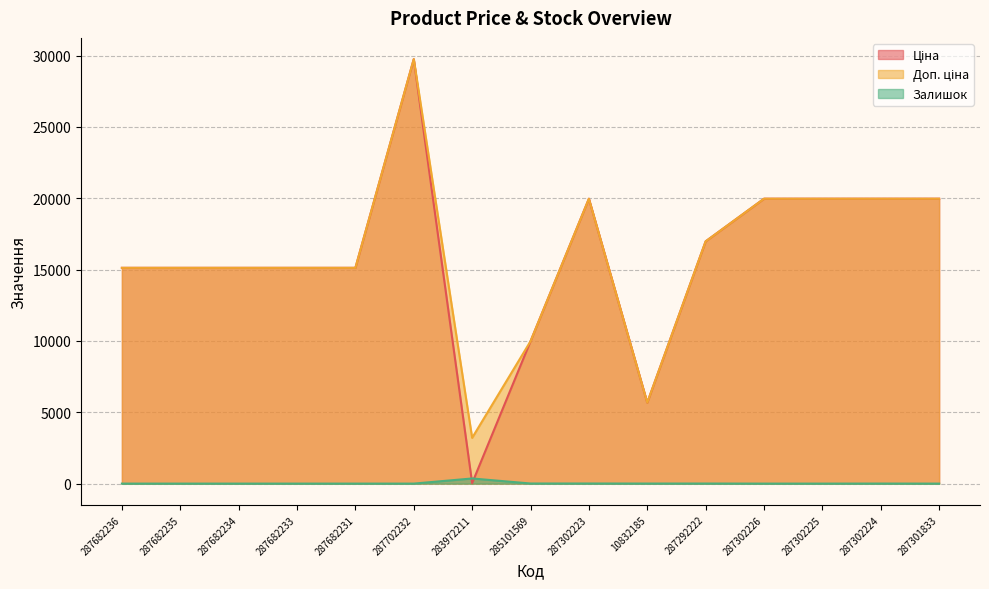

What is the label of the 10th point from the right?

287702232